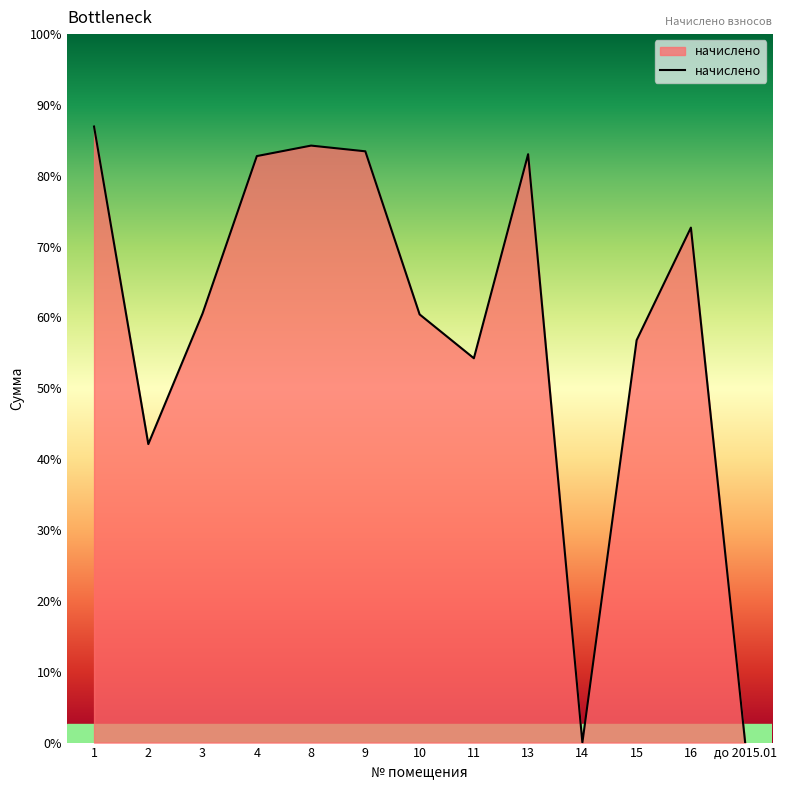

Reading left to right, transcribe all the data shown in this chart.

1=2368.2	2=1147.5	3=1649.7	4=2254.6	8=2294.9	9=2272.9	10=1646.0	11=1477.4	13=2261.9	14=0.0	15=1547.0	16=1979.6	до 2015.01=0.0